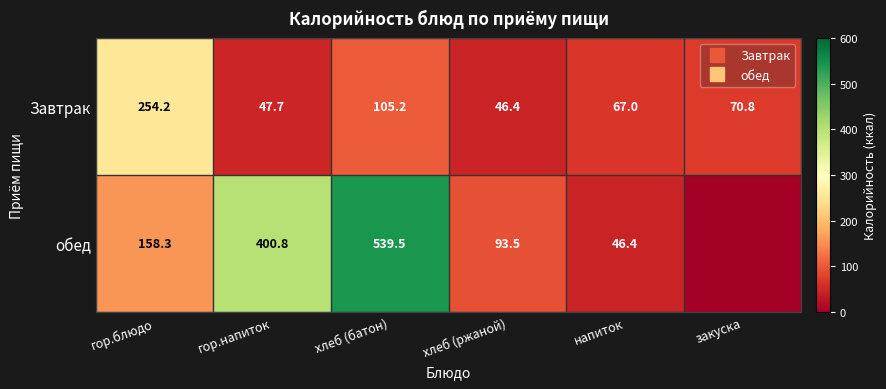

Which series has the widest spread of values?

обед